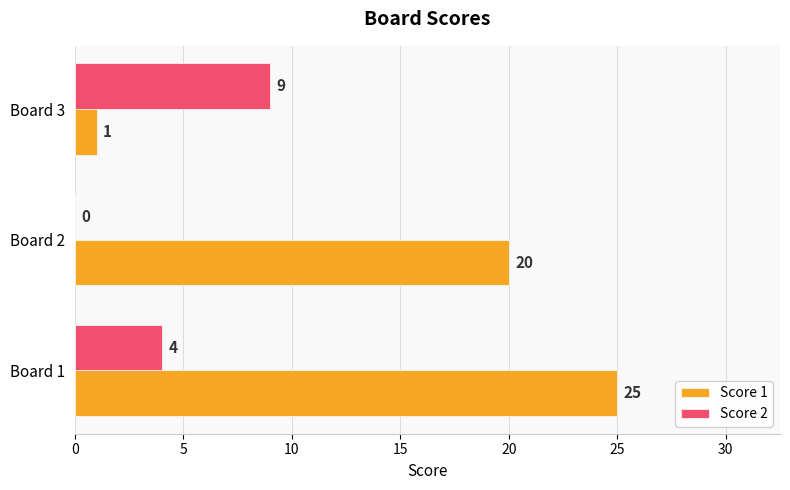

What is the maximum value for Score 1?

25